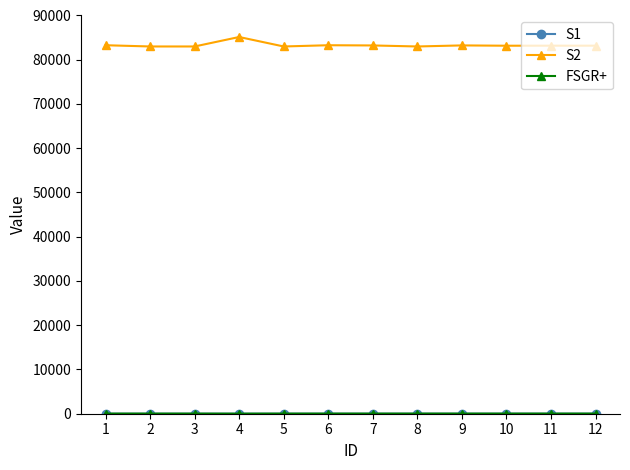

True or false: S2 has more than 1 interior local peaks.

True